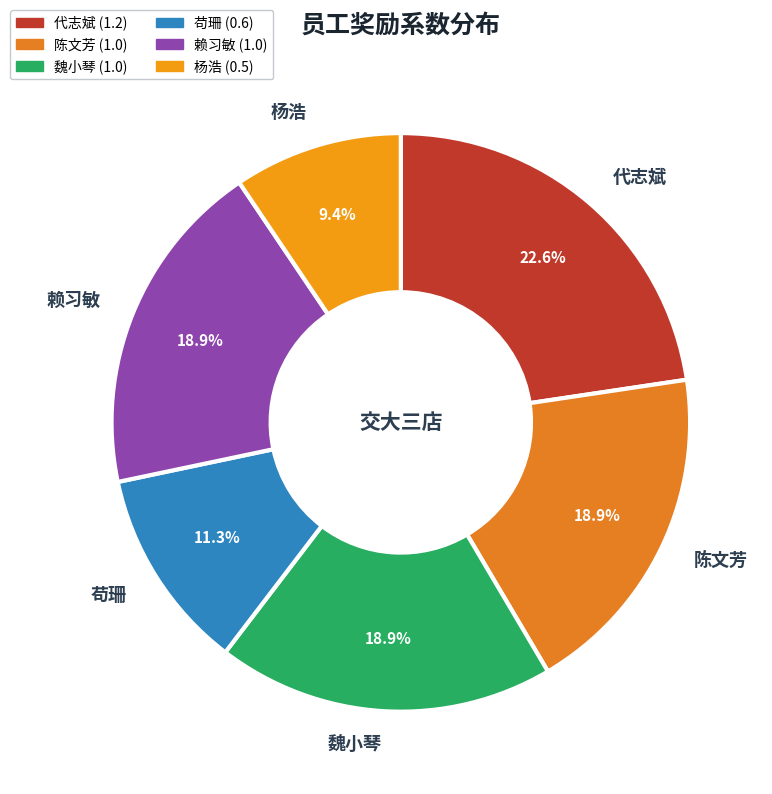

To the nearest percent, what is the combined percentage of 苟珊 and 魏小琴?

30%